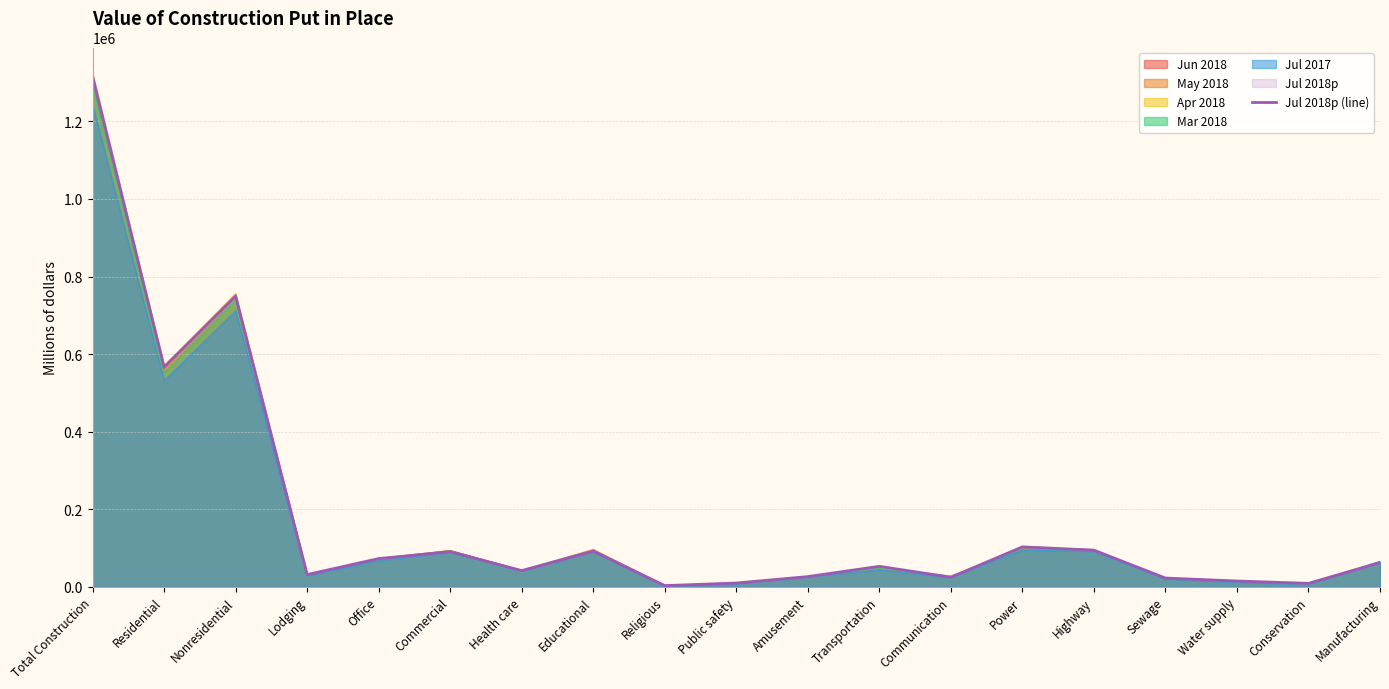

How many interior local valleys (lower than both neighbors) does the data have?

6